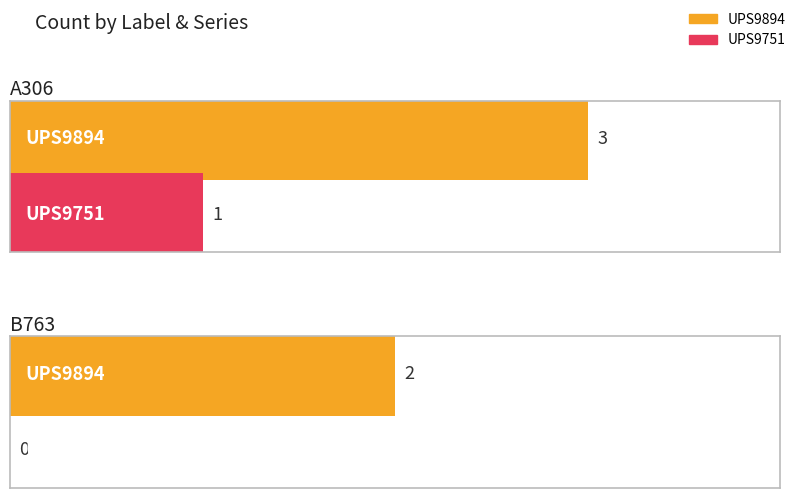

What is the highest value of the UPS9894 series?

3